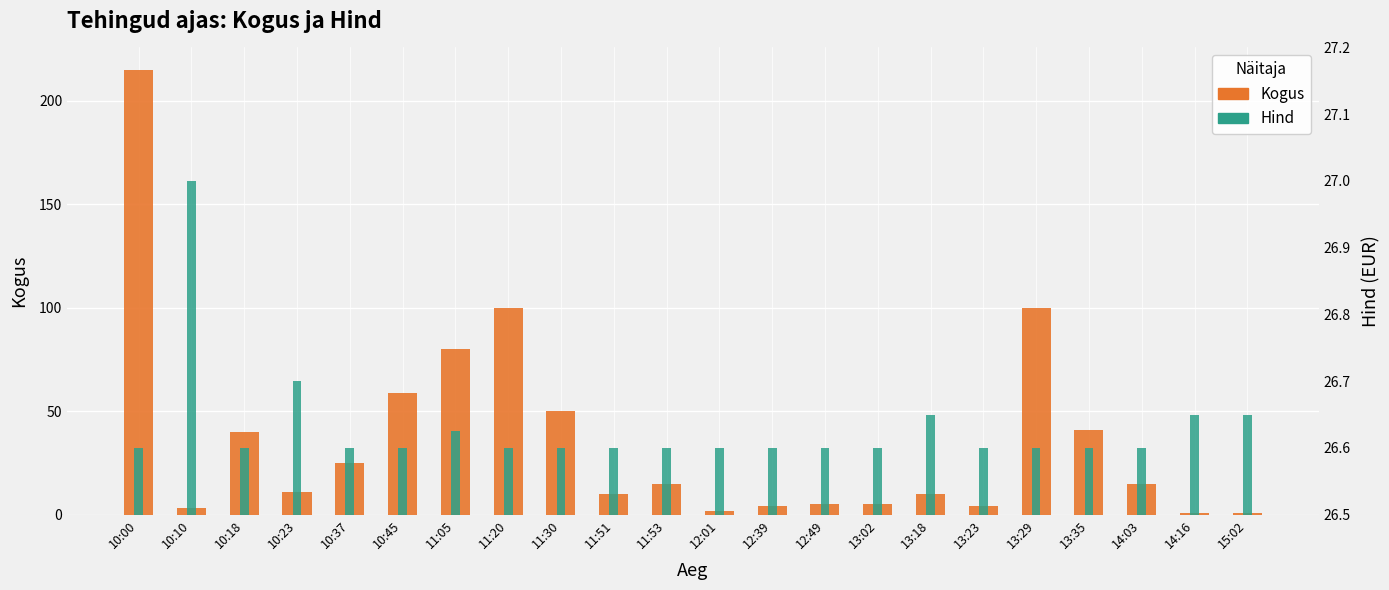

At how many categories does at least one series exceed 122?

1